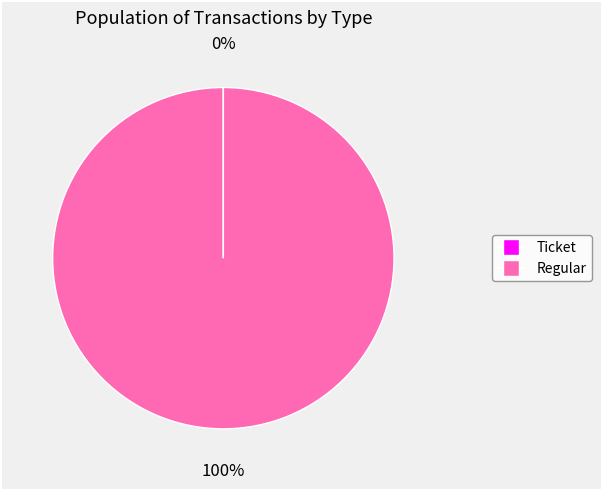

True or false: Regular accounts for 100% of the total.

True